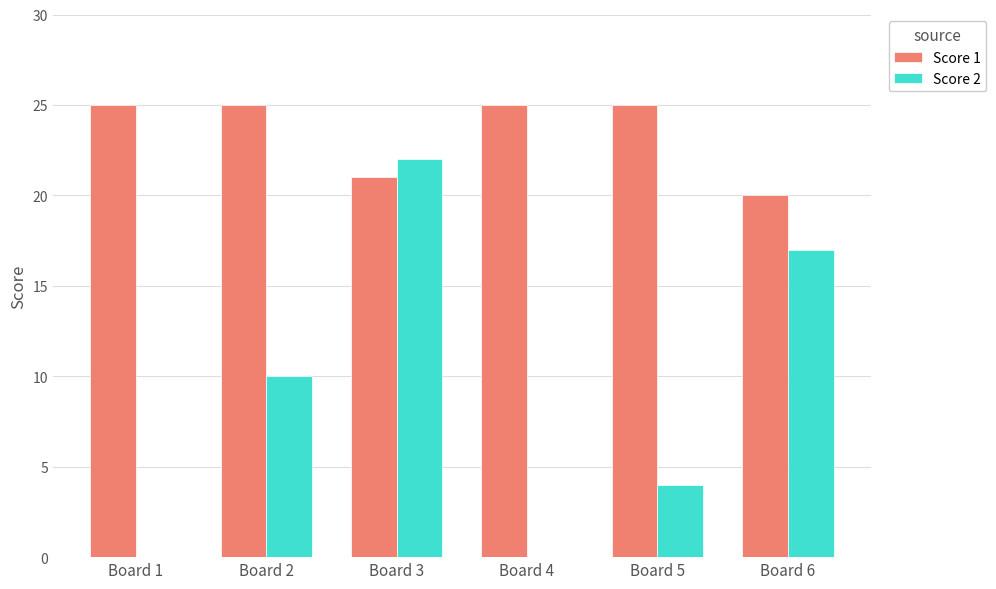

Reading right to left, list all the values displayed in this chart.

Score 1: 20	25	25	21	25	25
Score 2: 17	4	0	22	10	0